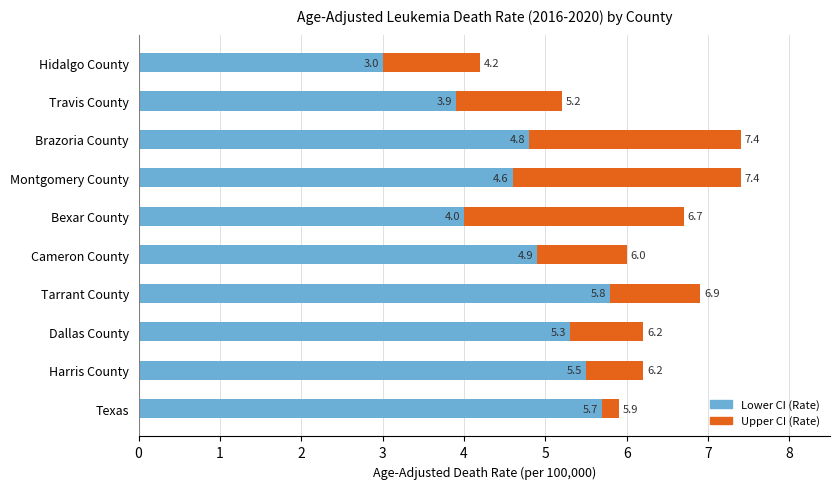

What is the total value across all series at Harris County?

6.2